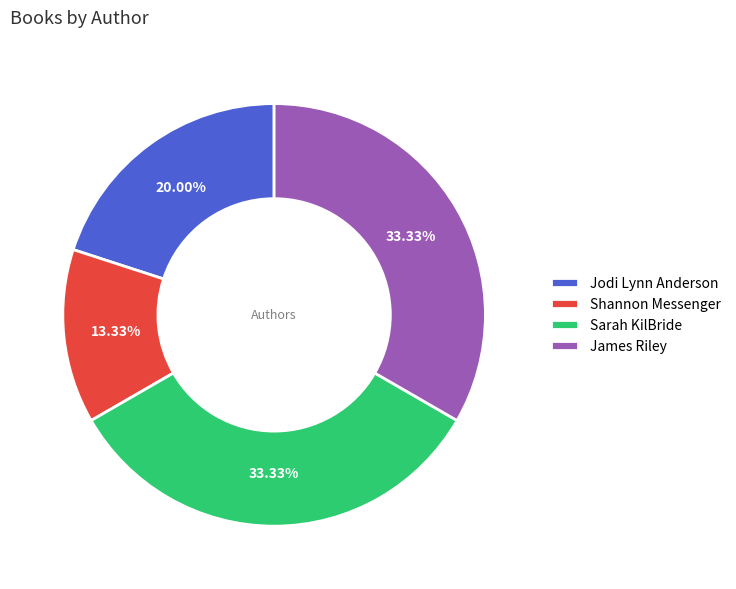

The James Riley slice represents 48% of the pie. True or false?

False